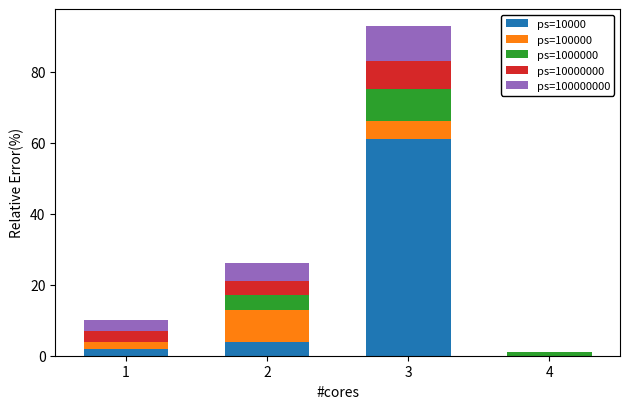

At which category is the sum across all series the highest?

3